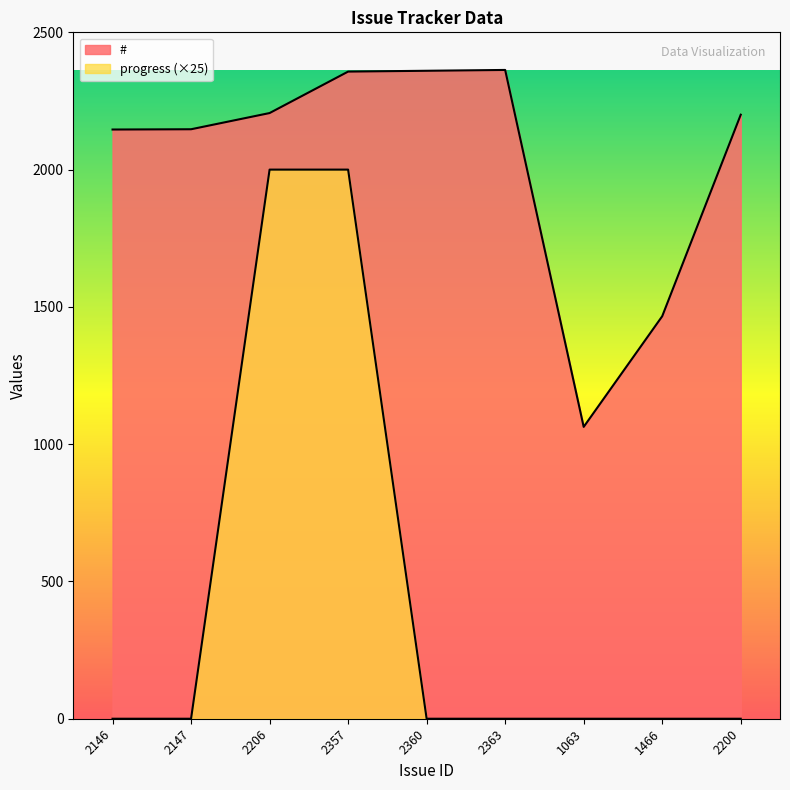

Reading left to right, transcribe all the data shown in this chart.

#: 2146	2147	2206	2357	2360	2363	1063	1466	2200
progress: 0	0	2000	2000	0	0	0	0	0